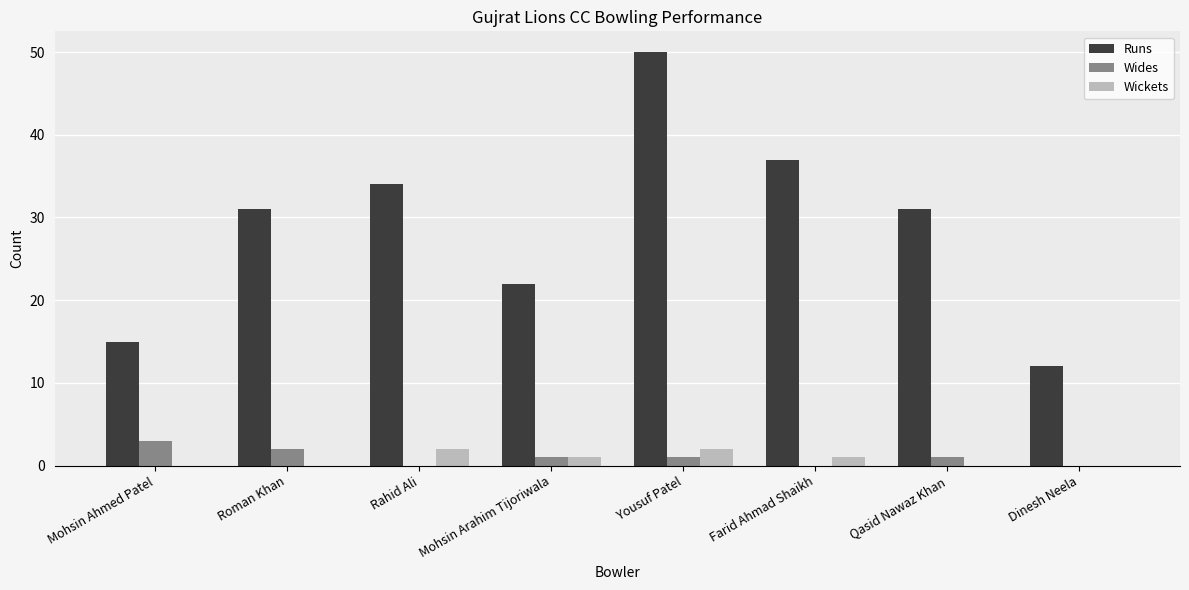

True or false: Runs has a value of 3 at Dinesh Neela.

False